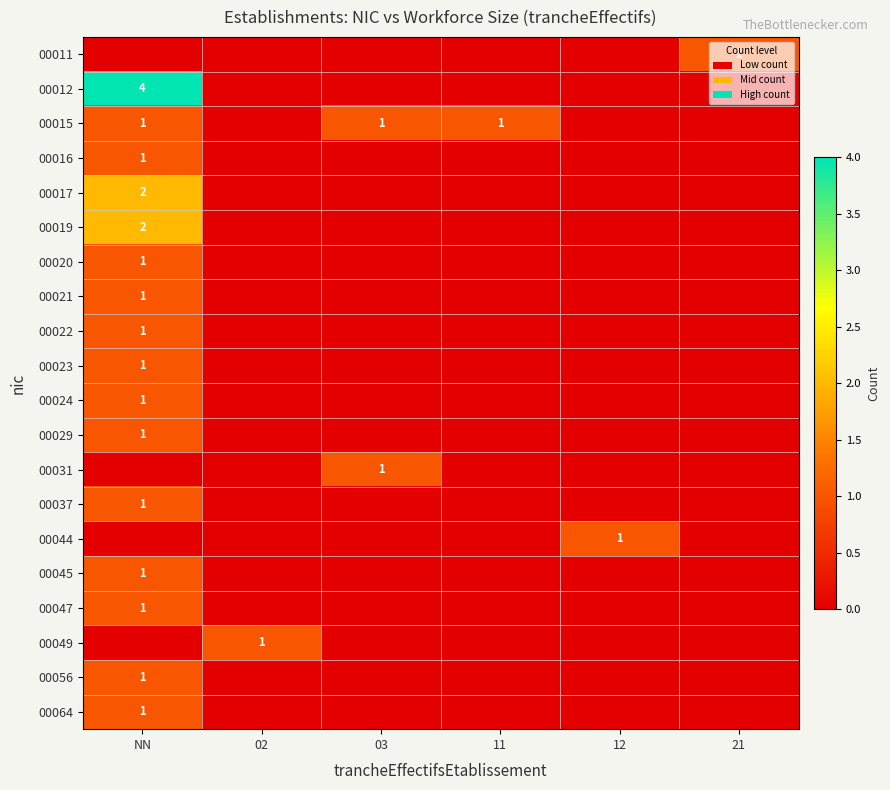

How many distinct data groups are displayed?

20